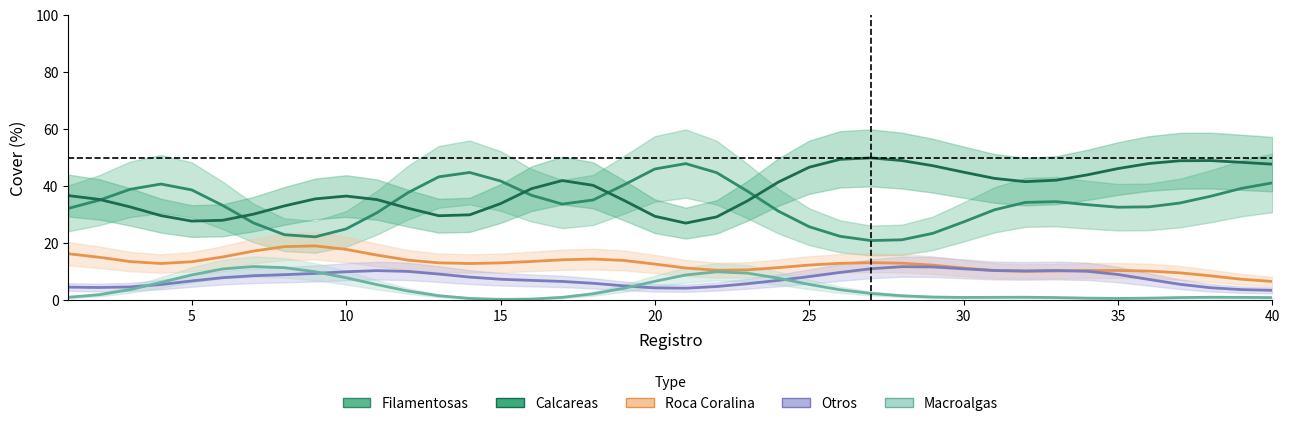

What is the total value across all series at 30?

95.6